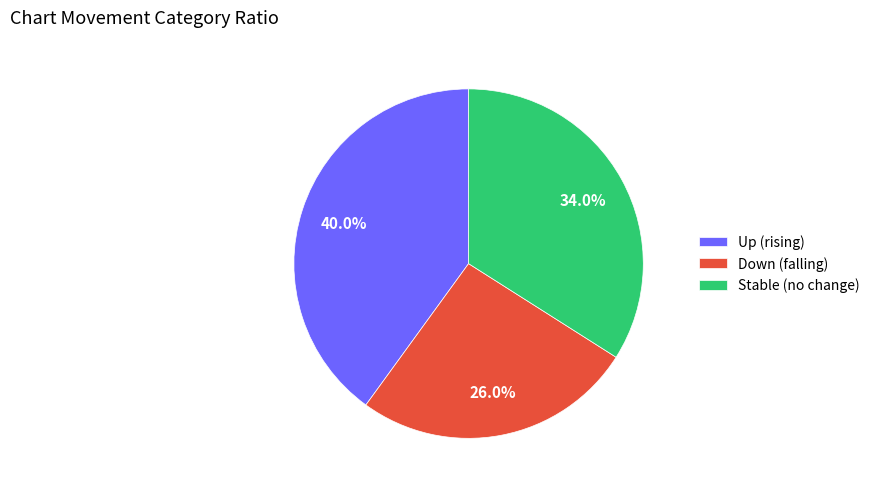

To the nearest percent, what is the average slice percentage?

33%